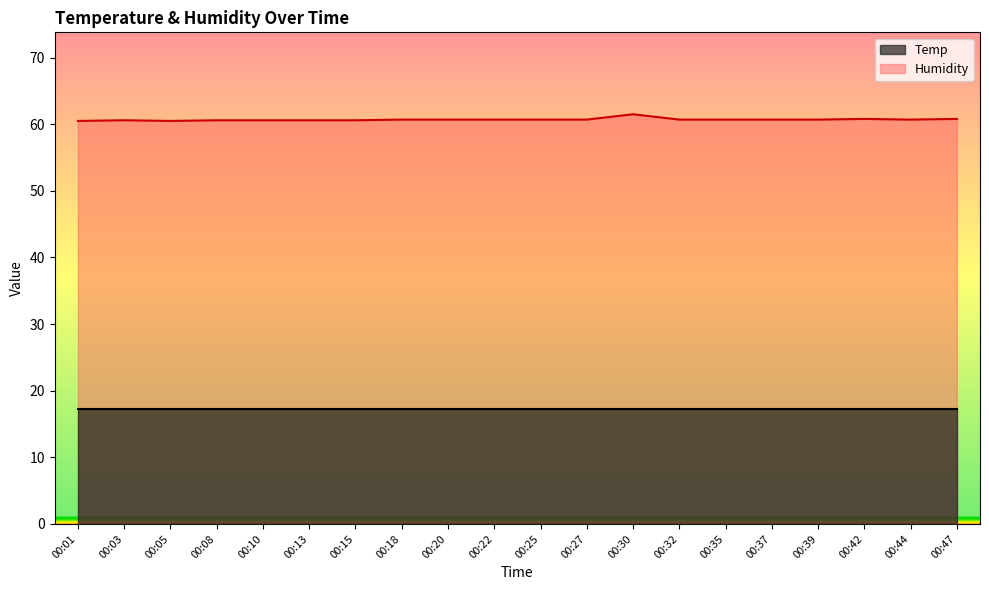

Does the chart have visible grid lines?

No